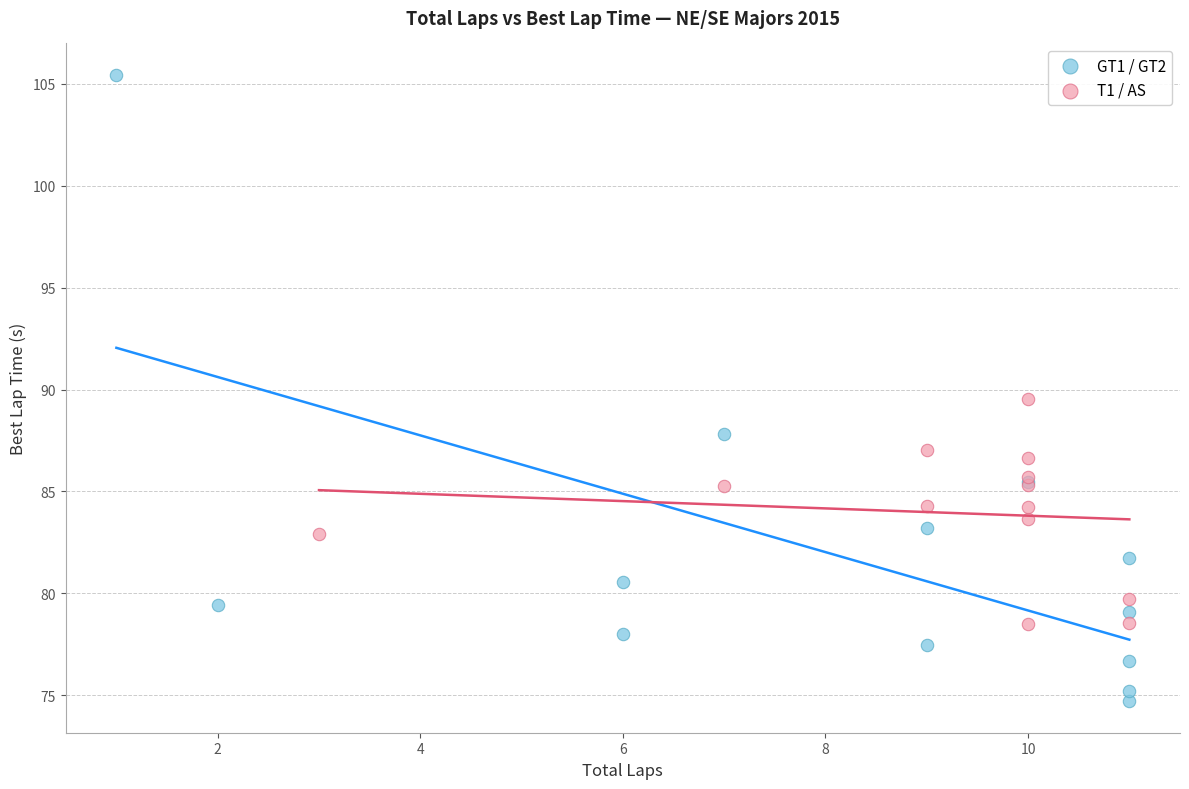

What are all the series names shown in the legend?

GT1 / GT2, T1 / AS